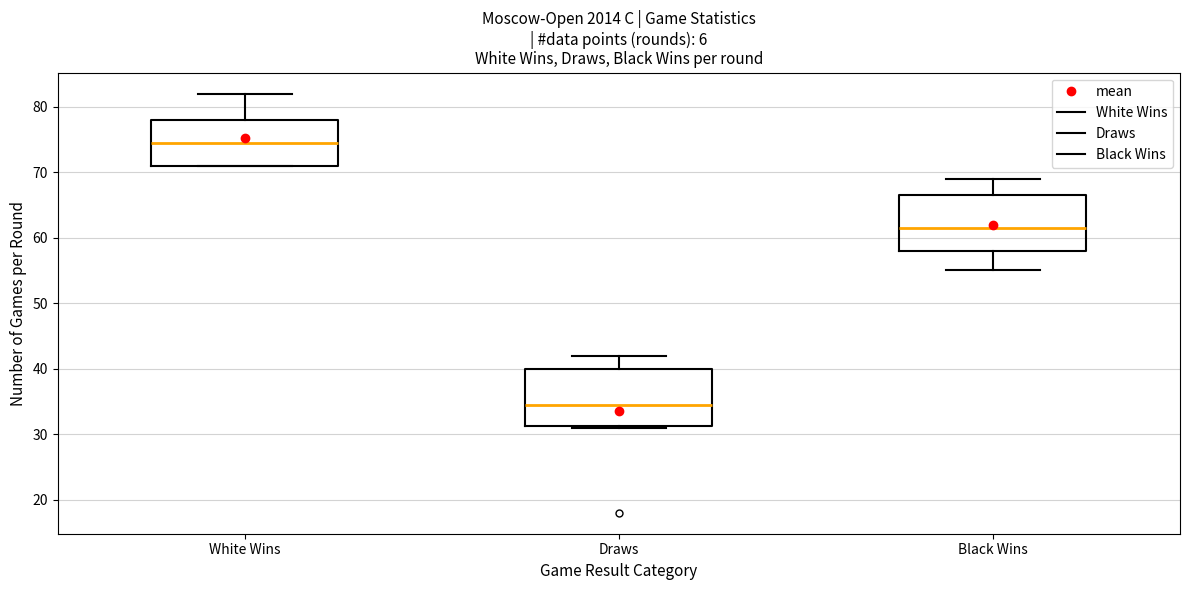

Reading left to right, transcribe this box plot: for each box, give where its median line is, the range the box spans, and where its two whiskers end, as read against the y-axis. The values are not printed on the chart, so give them approximately, as read against the axis.

White Wins: median 75, box 71 to 78, whiskers 71 to 82
Draws: median 35, box 31 to 40, whiskers 31 to 42
Black Wins: median 62, box 58 to 67, whiskers 55 to 69